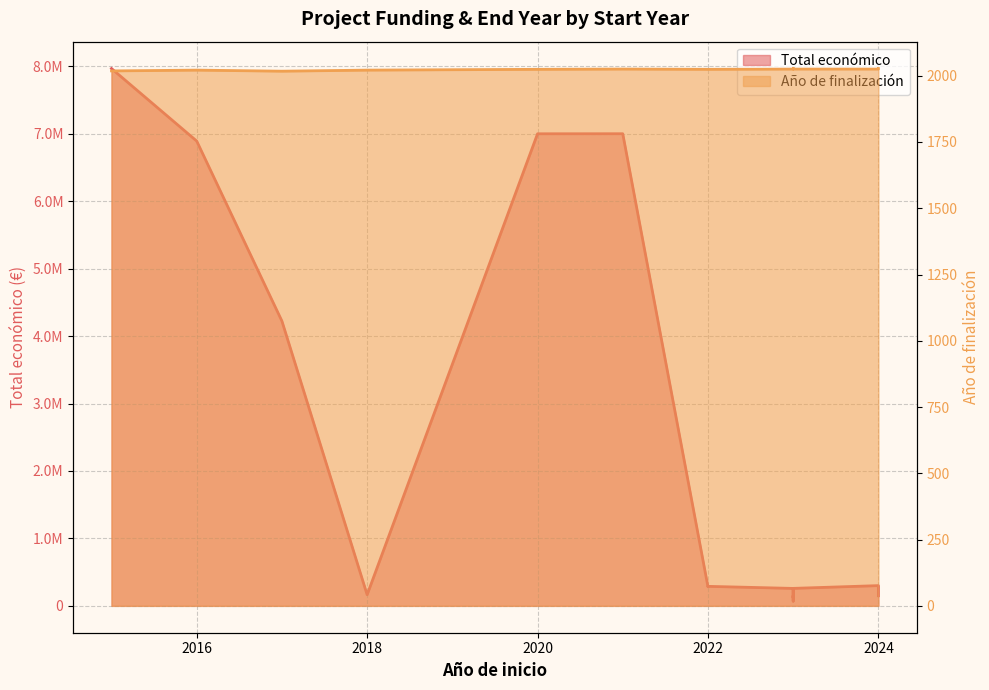

What is the difference between the second highest and minimum values in the Año de finalización series?

10